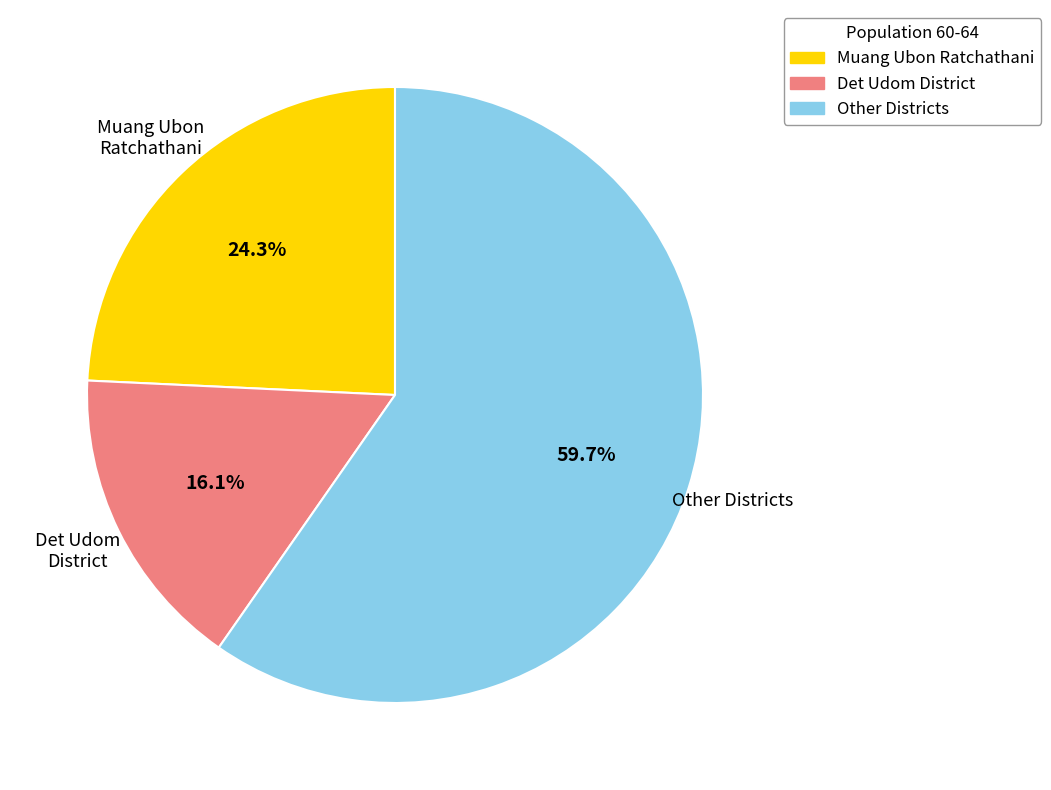

Is there a majority slice in this chart?

Yes